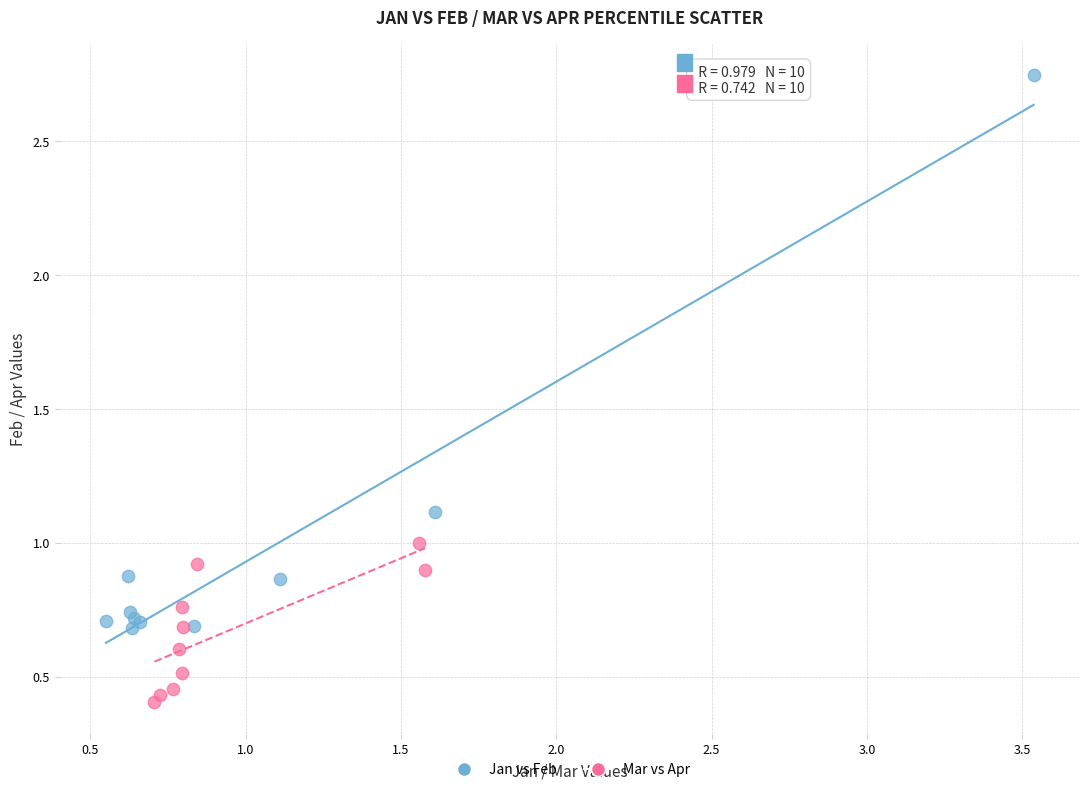

Which series contains the lowest Y value?

Mar vs Apr